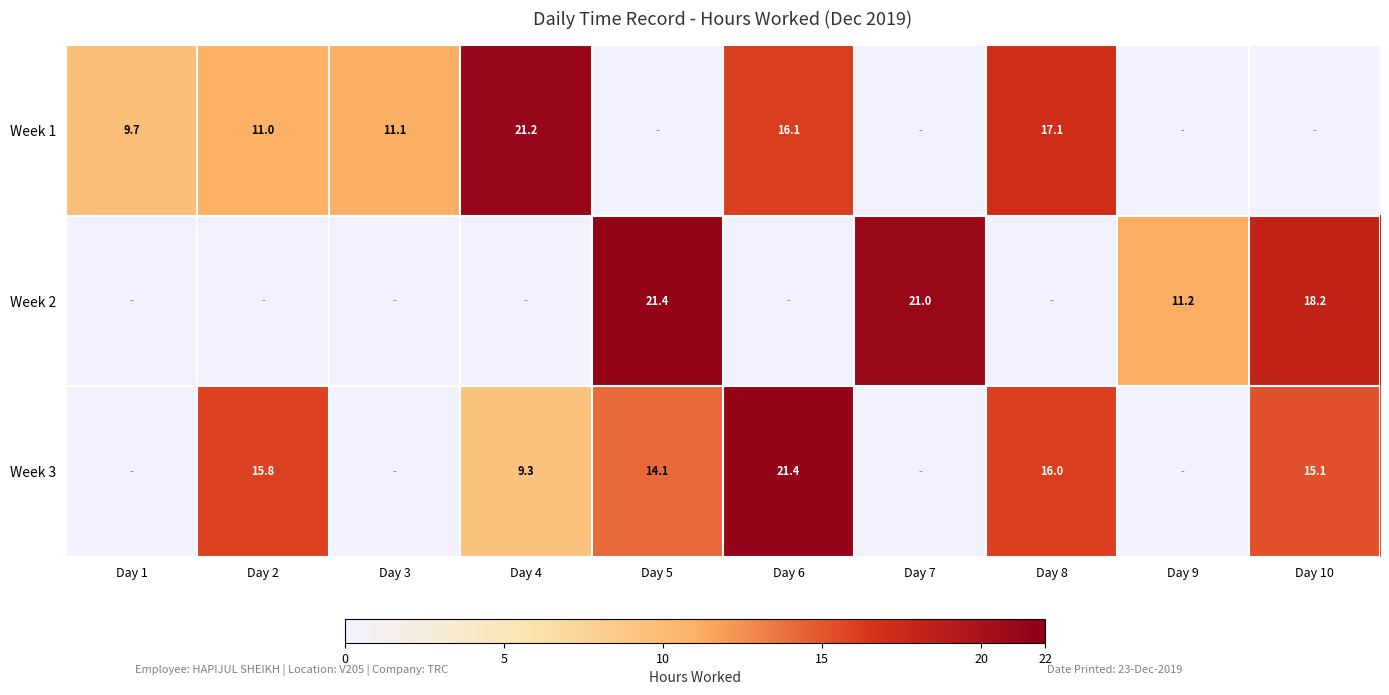

What is the sum of the Week 1 values at Day 3 and Day 2?

22.1